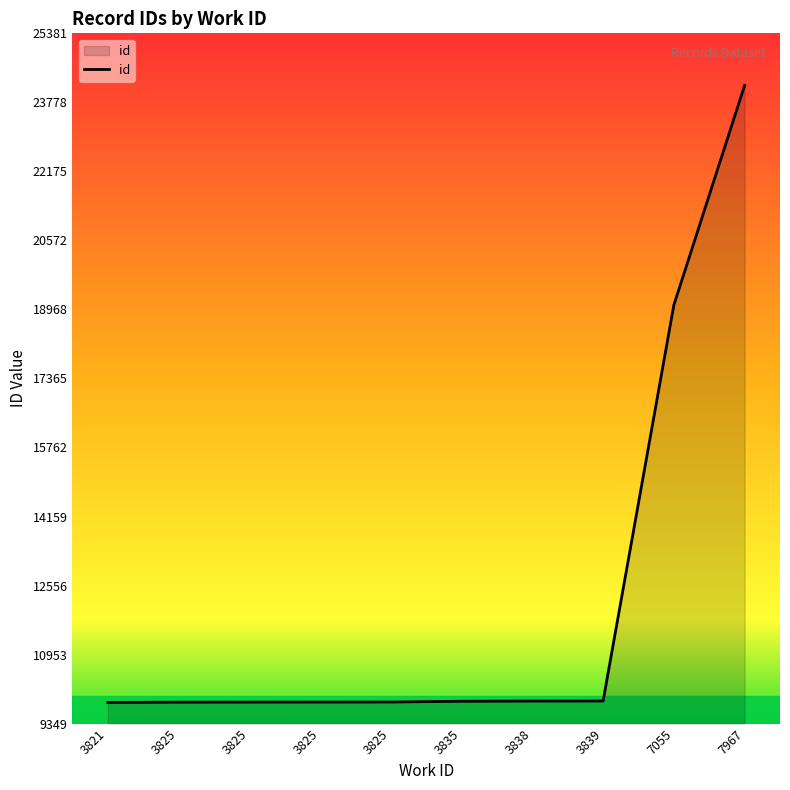

The value at 7967 is 31690. True or false?

False